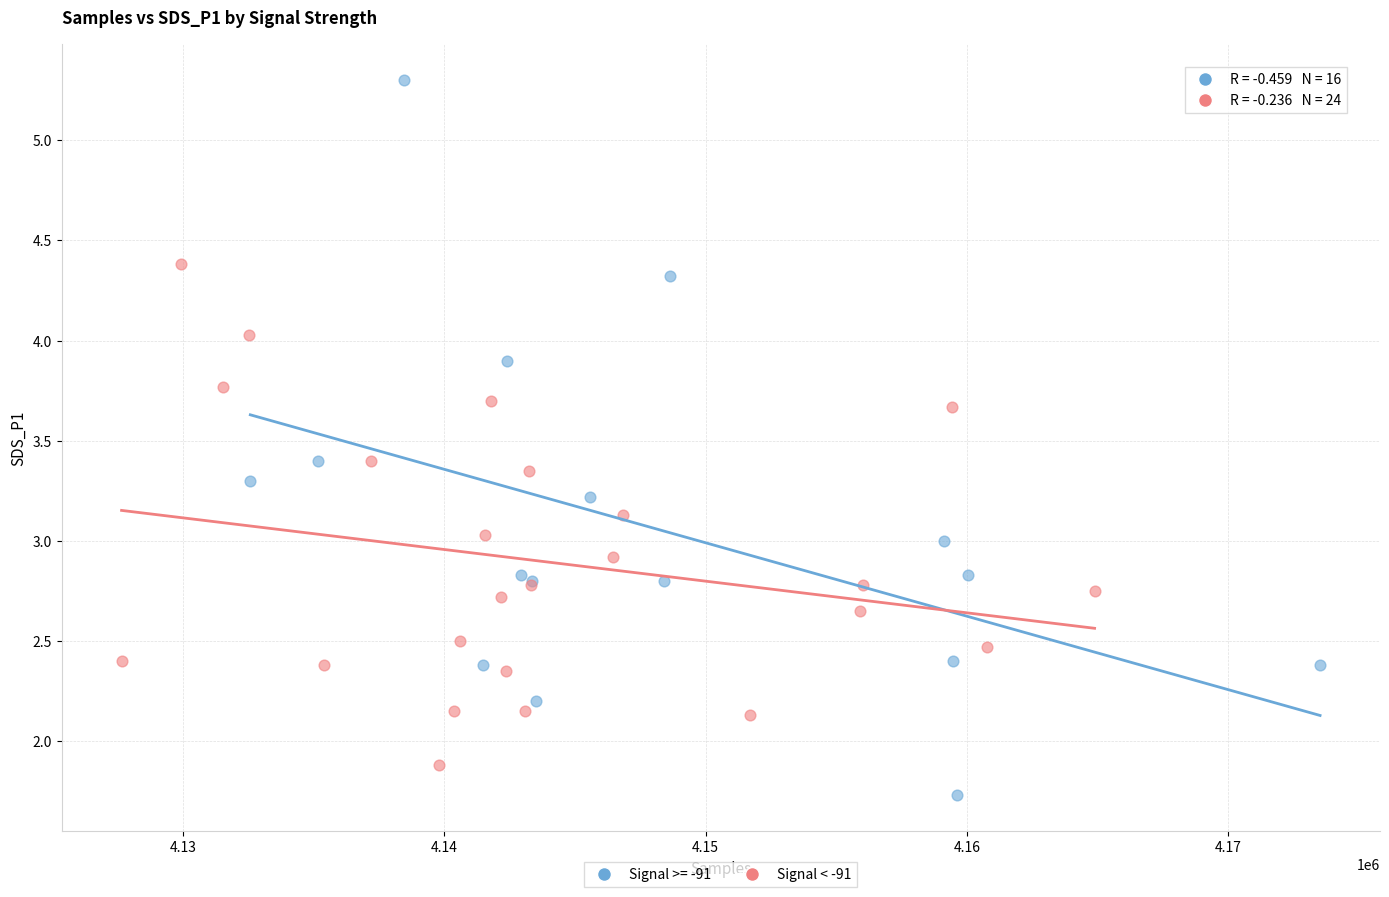

Which series has the widest spread of Y values?

Signal >= -91